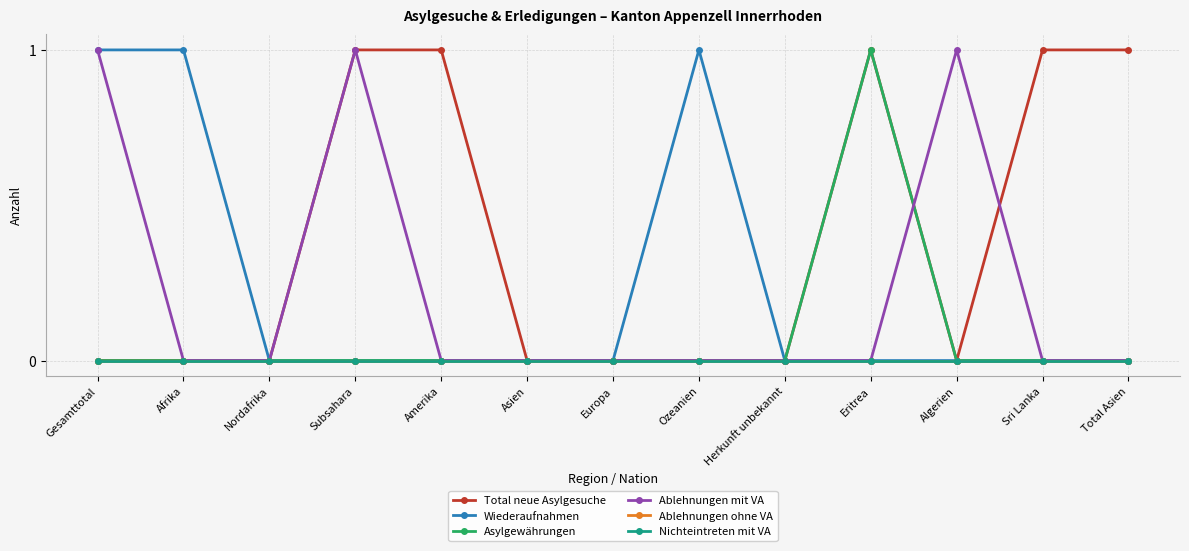

Reading left to right, what are all the values shown in this chart?

Total neue Asylgesuche: 0	0	0	1	1	0	0	0	0	1	0	1	1
Wiederaufnahmen: 1	1	0	0	0	0	0	1	0	0	0	0	0
Asylgewährungen: 0	0	0	0	0	0	0	0	0	1	0	0	0
Ablehnungen mit VA: 1	0	0	1	0	0	0	0	0	0	1	0	0
Ablehnungen ohne VA: 0	0	0	0	0	0	0	0	0	0	0	0	0
Nichteintreten mit VA: 0	0	0	0	0	0	0	0	0	0	0	0	0